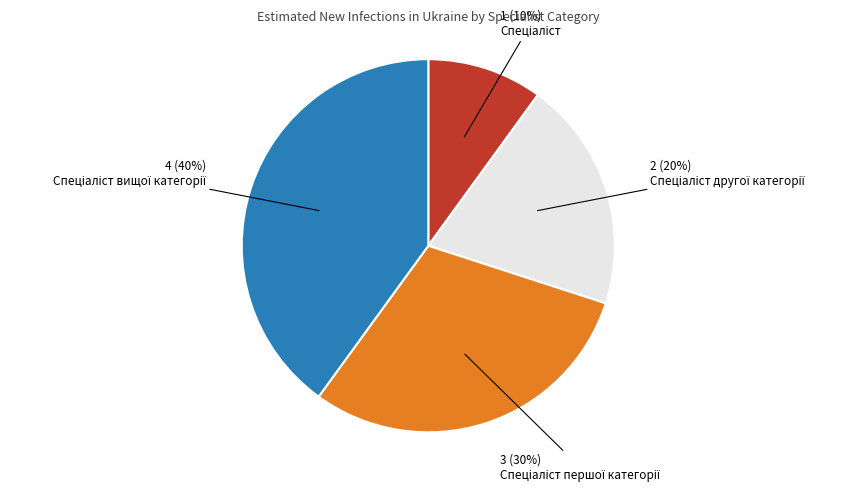

To the nearest percent, what is the average slice percentage?

25%